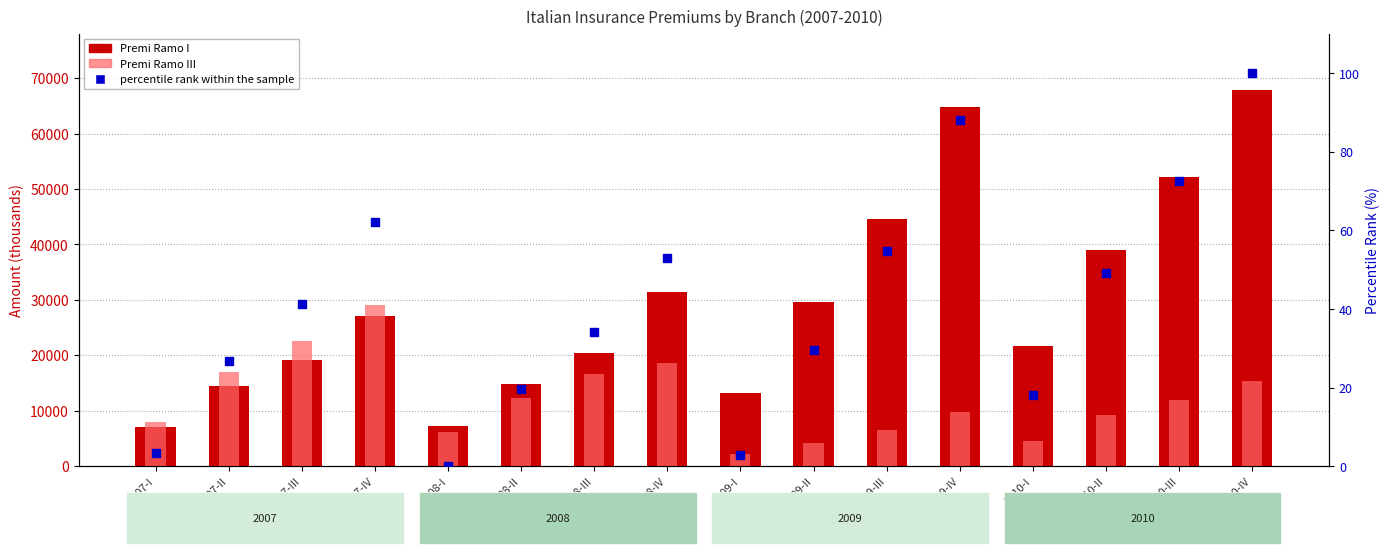

What is the total value across all series at 2007-I?

15028.0